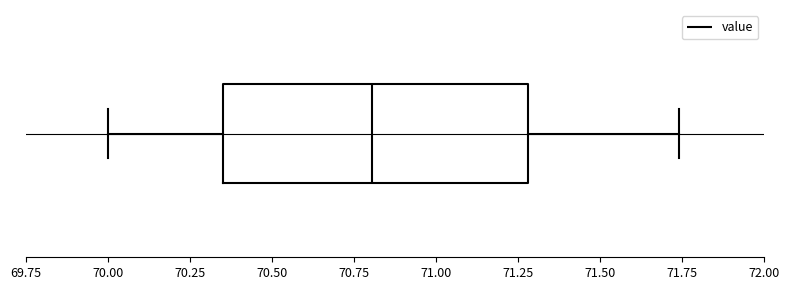

Read this box plot against the x-axis: the position of the median line, the range covered by the box, and the ends of both whiskers. The values are not printed on the chart, so give them approximately, as read against the axis.

median 70.80, box 70.35 to 71.30, whiskers 70.00 to 71.75